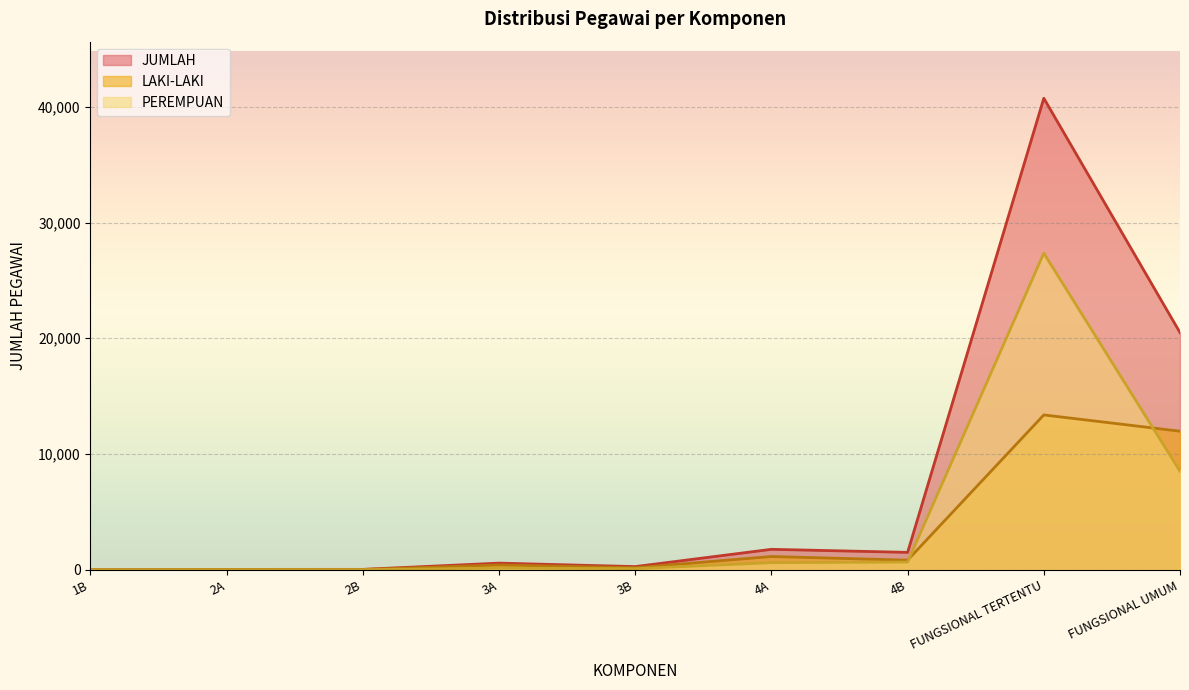

The JUMLAH series shows 7235 at FUNGSIONAL UMUM. True or false?

False